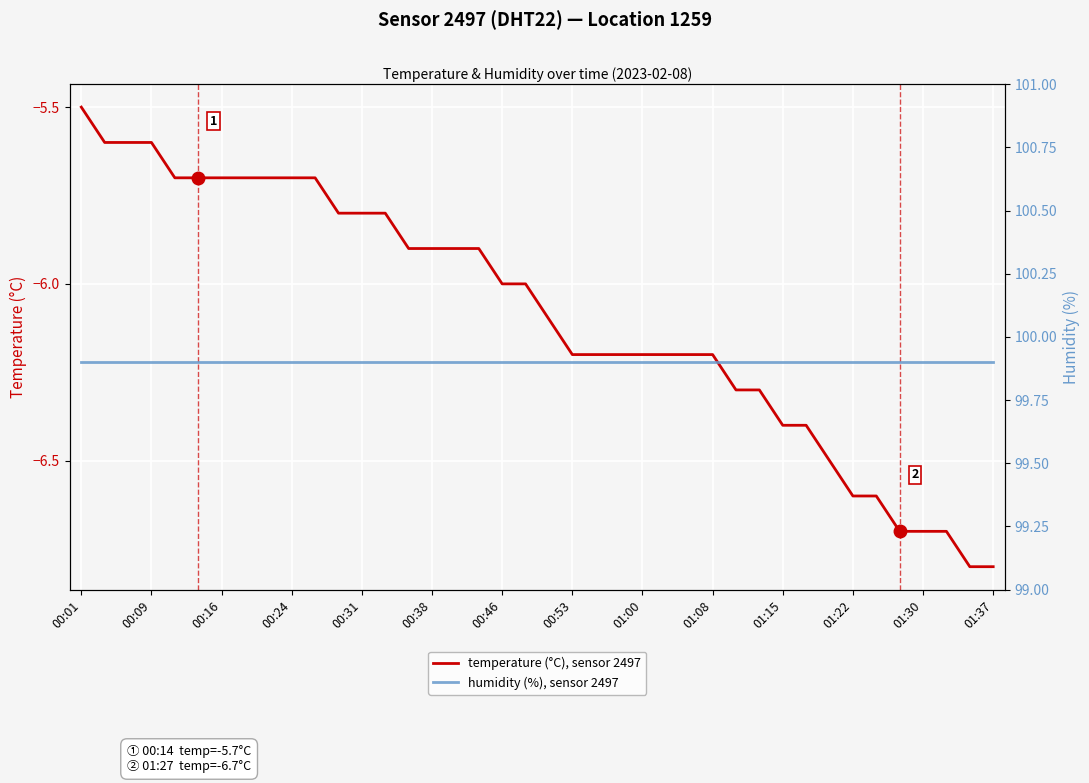

How many values in the temperature (°C), sensor 2497 series are below -6?

20